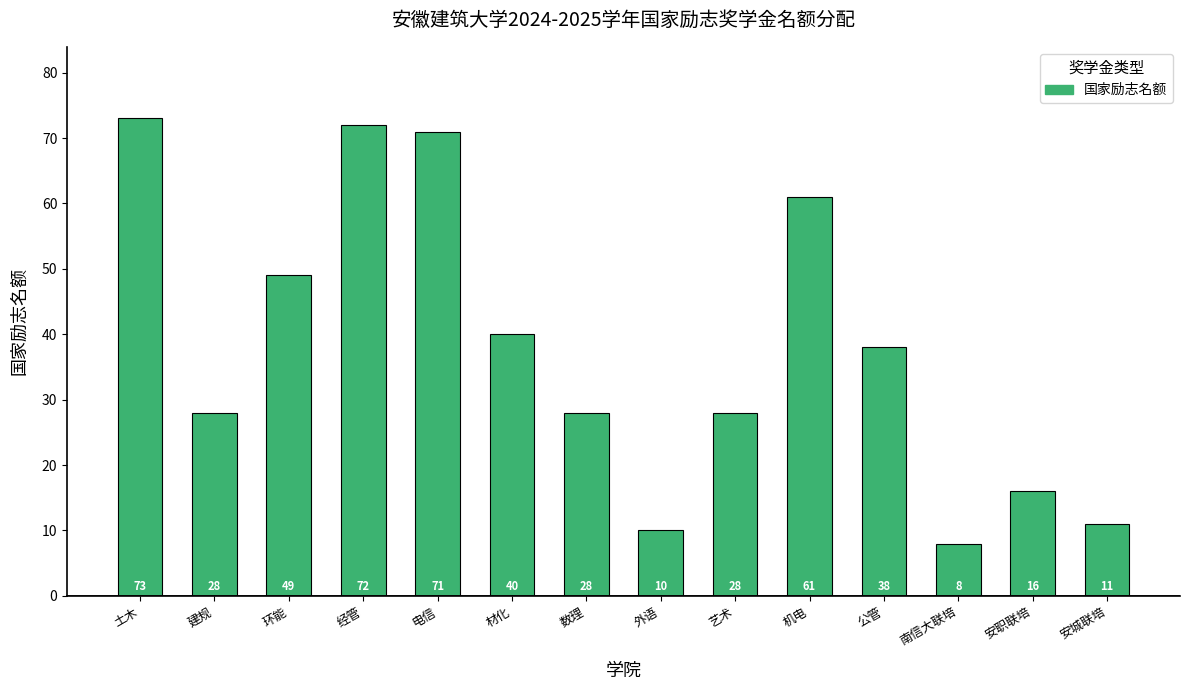

The value at 环能 is 49. True or false?

True